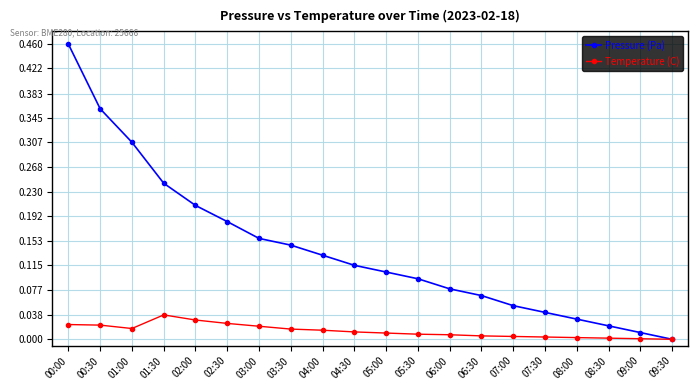

Is this an area chart (filled region under the line)?

No